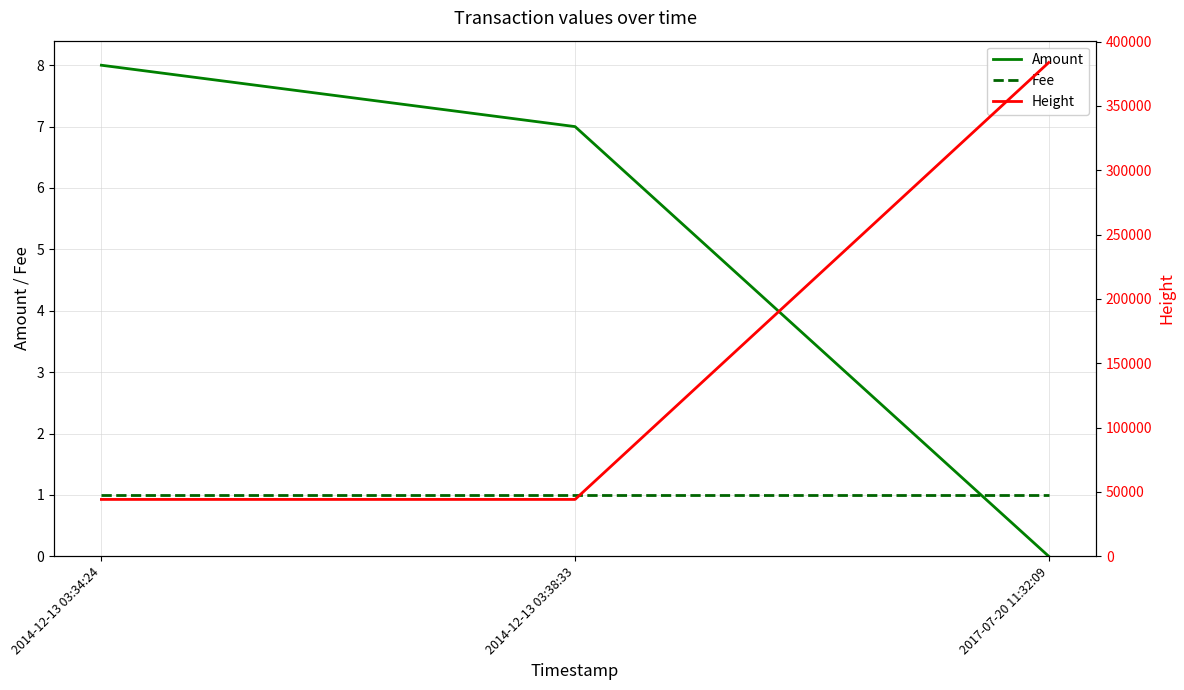

True or false: Fee has a value of 2 at 2017-07-20 11:32:09.

False